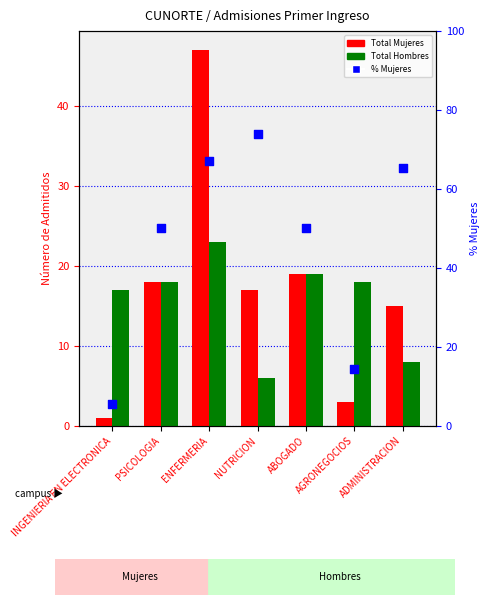

Which series has the largest total across all categories?

% Mujeres en muestra